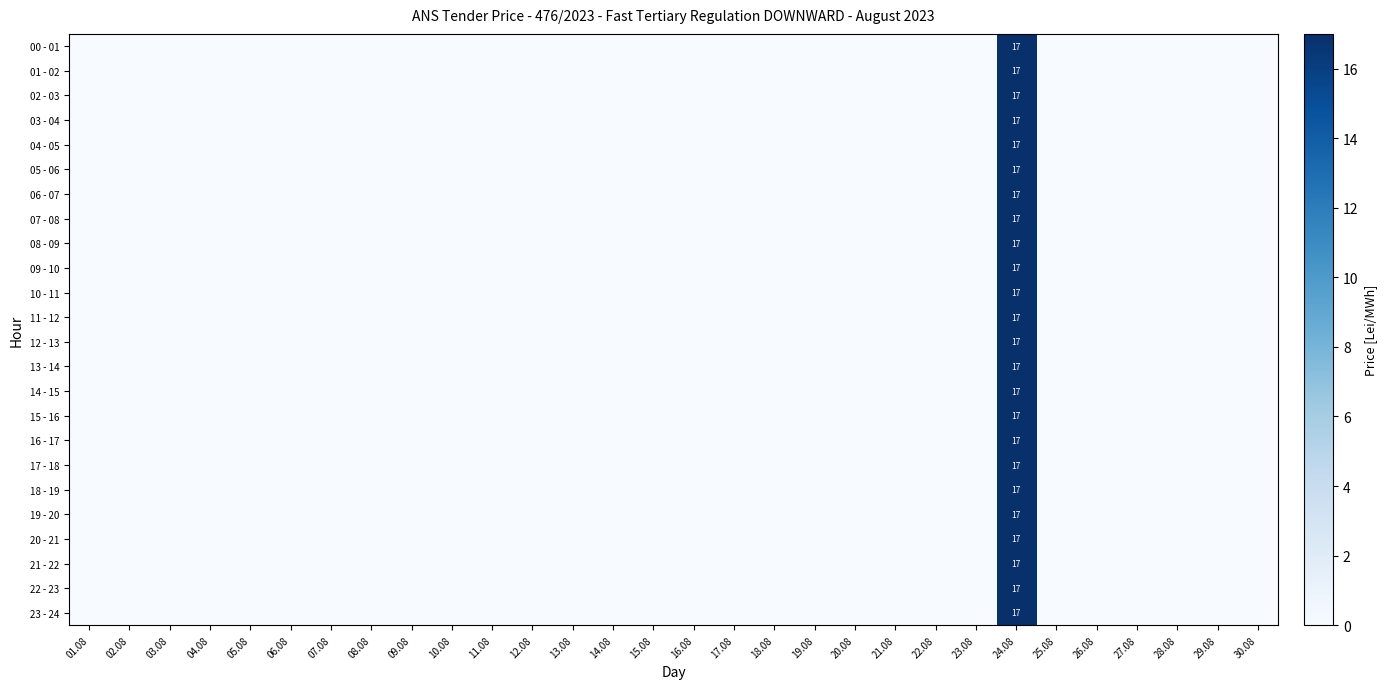

Which category has the highest value across all series?

24.08